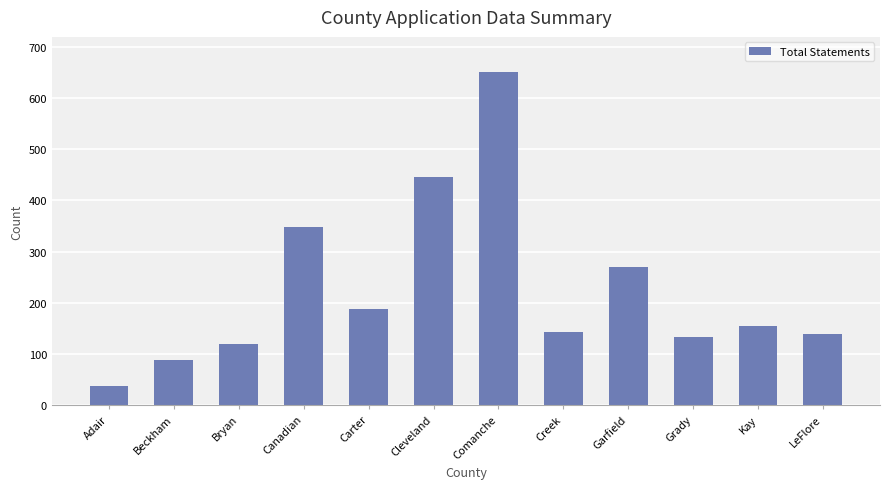

What is the sum of the values at Garfield and Comanche?

921